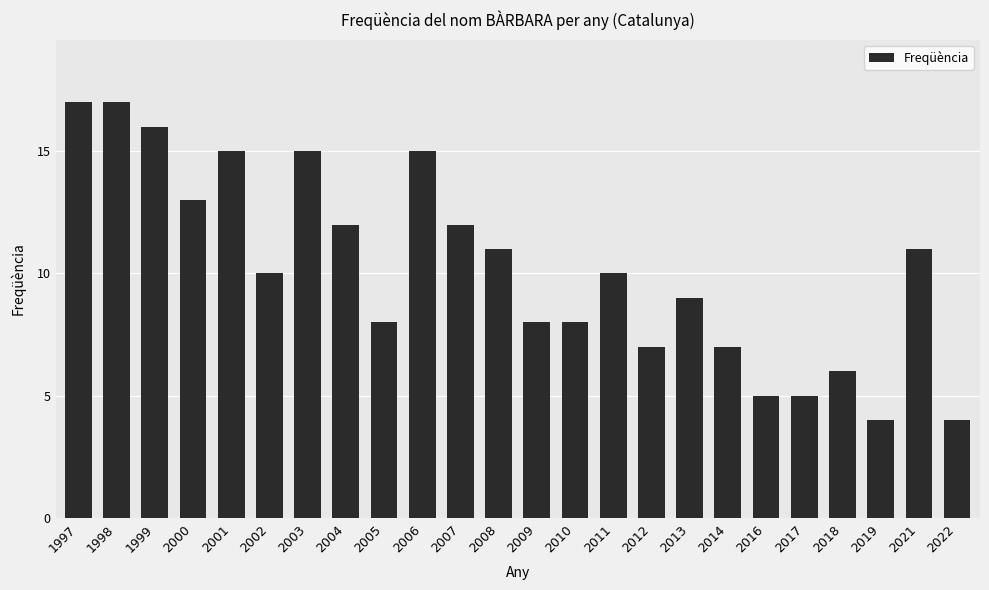

What is the difference between the second highest and second lowest values?

13